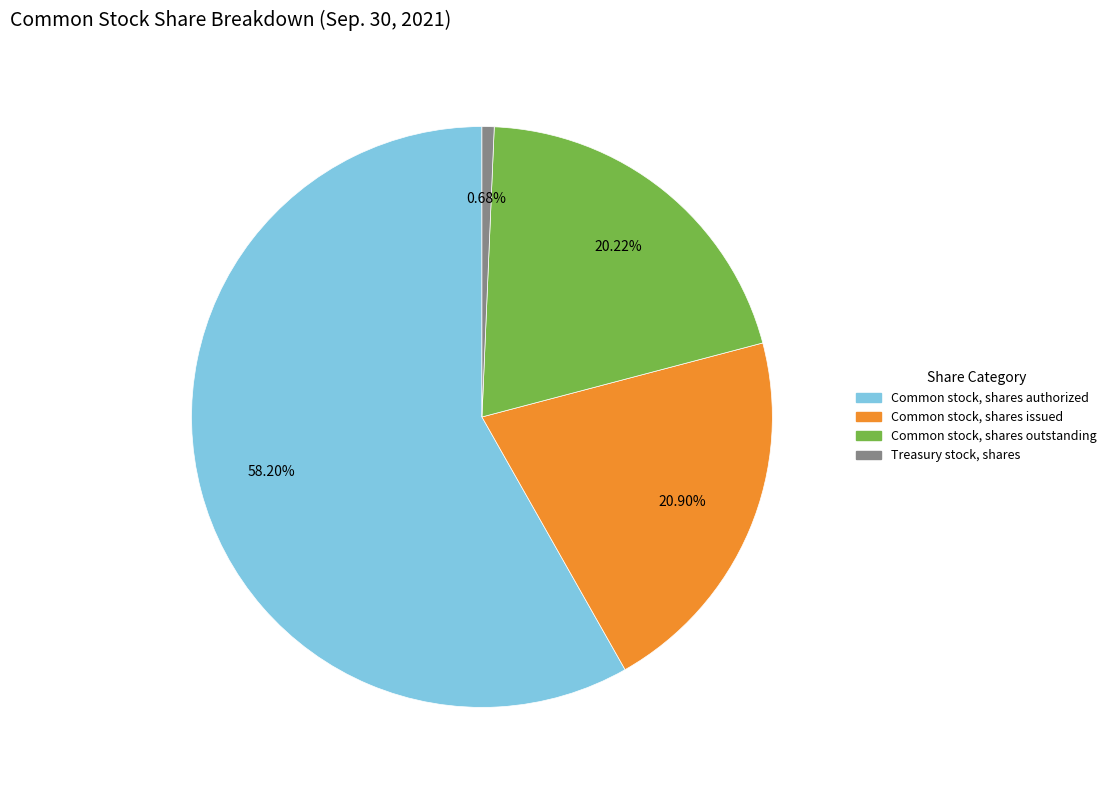

To the nearest percent, what percentage of the pie is Common stock, shares issued?

21%